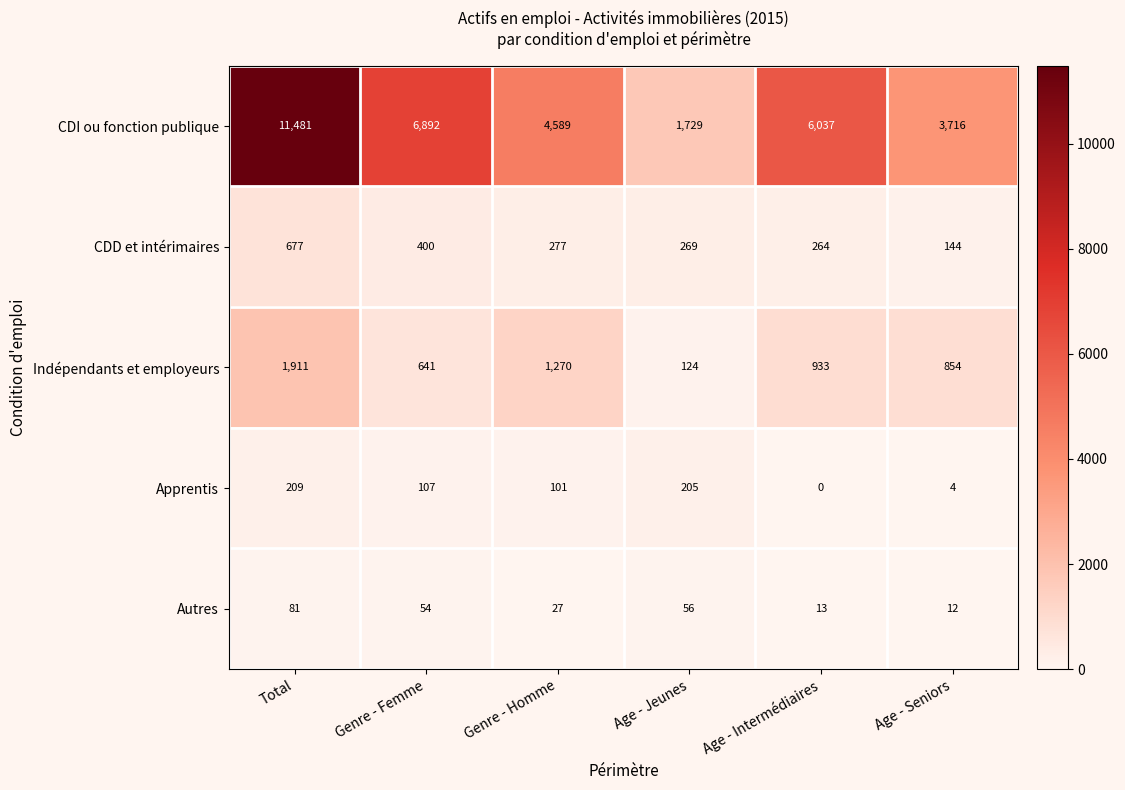

The CDI ou fonction publique series shows 1157 at Age - Jeunes. True or false?

False